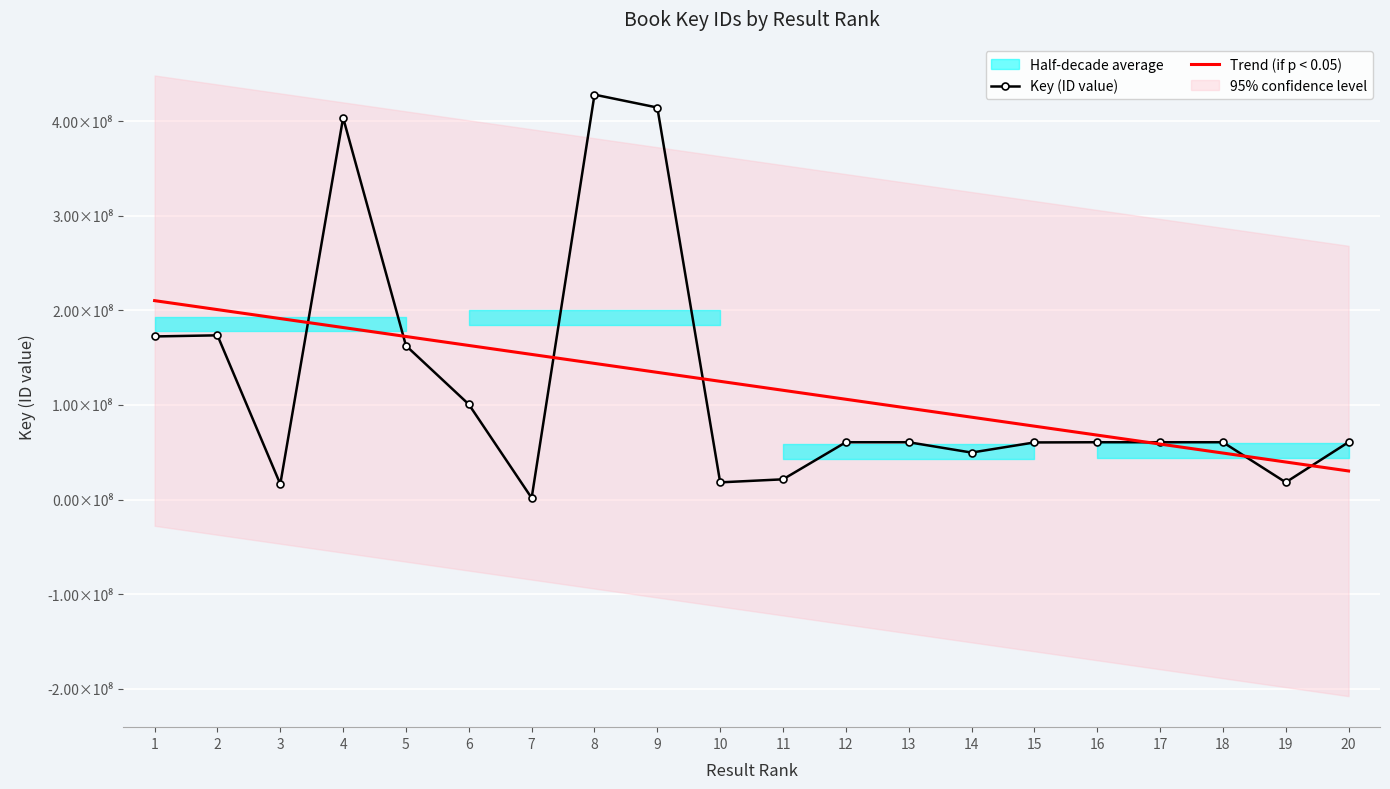

True or false: the data shows 172378897 at 1.

True